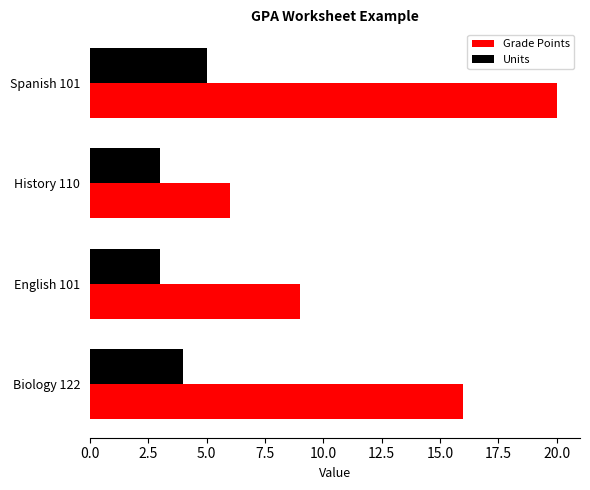

What is the maximum value shown in the chart?

20